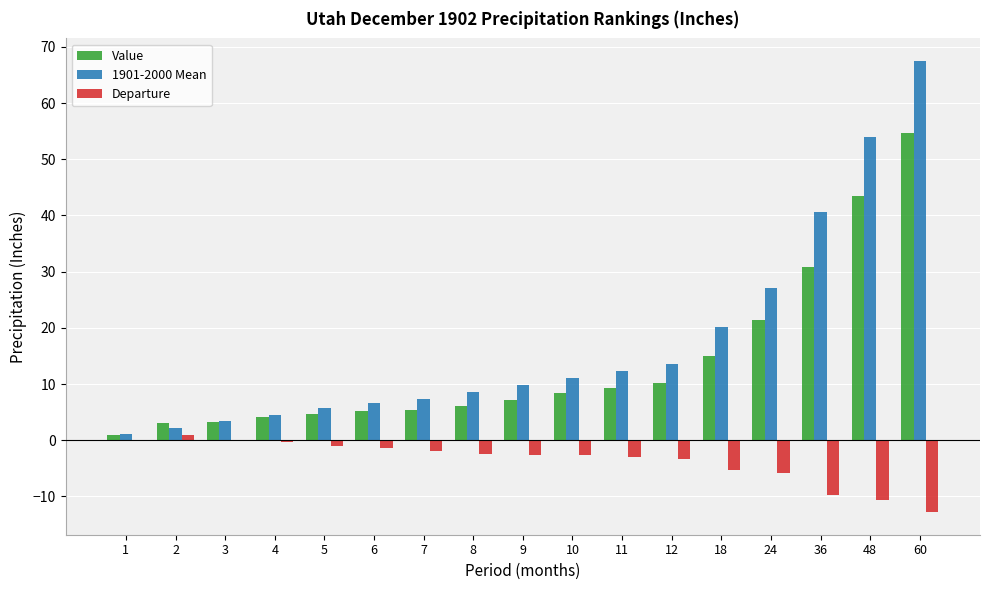

What is the difference between the 1901-2000 Mean values at 10 and 12?

2.4